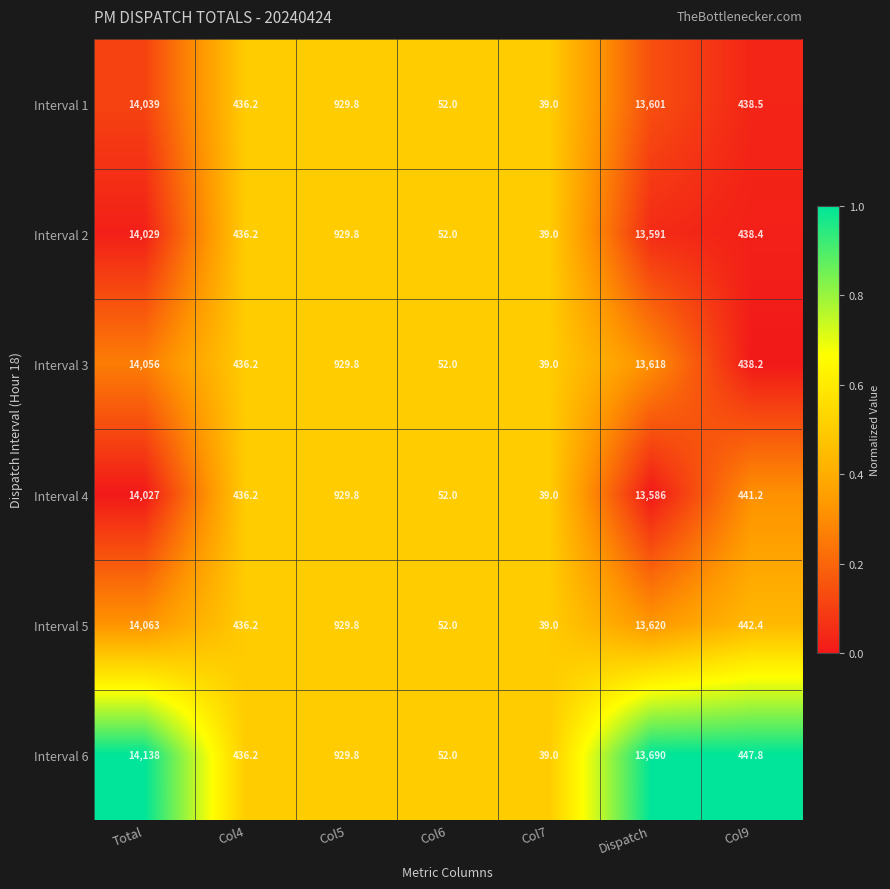

Is it true that Interval 5 equals 61.7 at Col7?

False